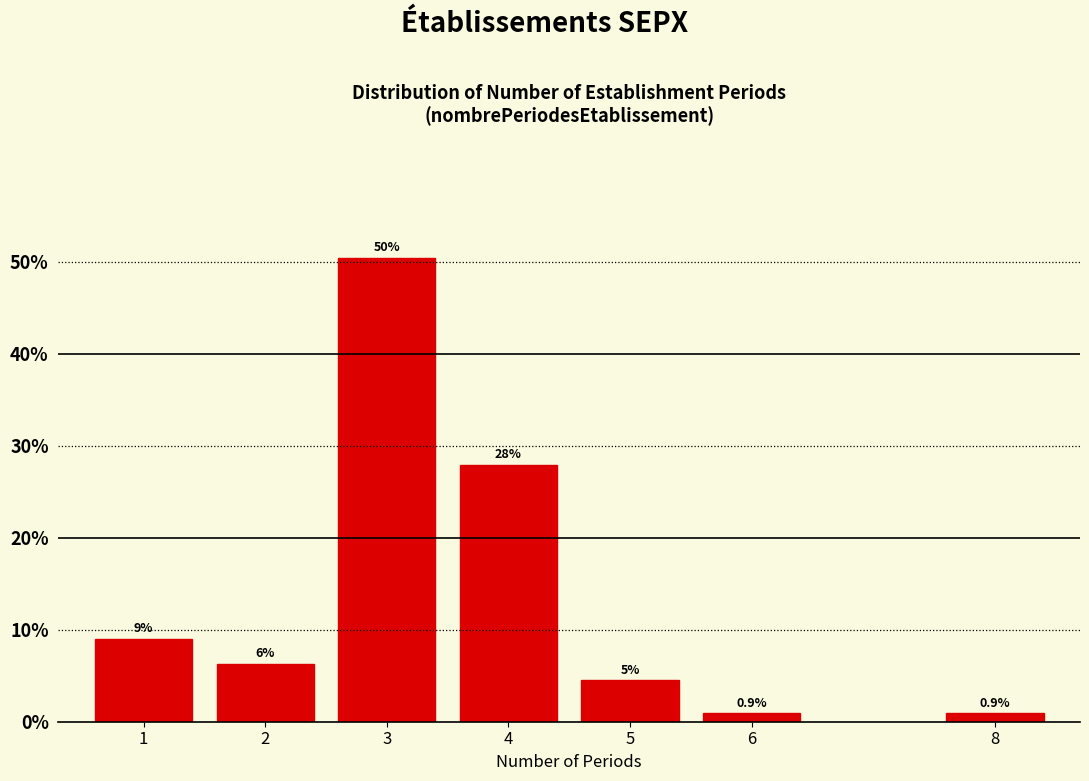

Reading left to right, what are all the values shown in this chart?

1=9.0	2=6.3	3=50.5	4=27.9	5=4.5	6=0.9	8=0.9